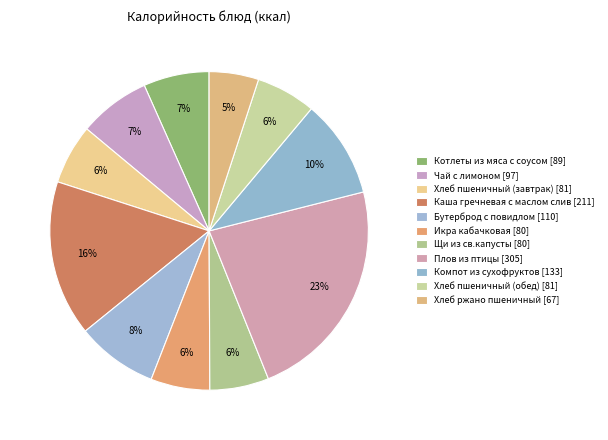

What portion of the pie excludes Щи из св.капусты?

94.0%